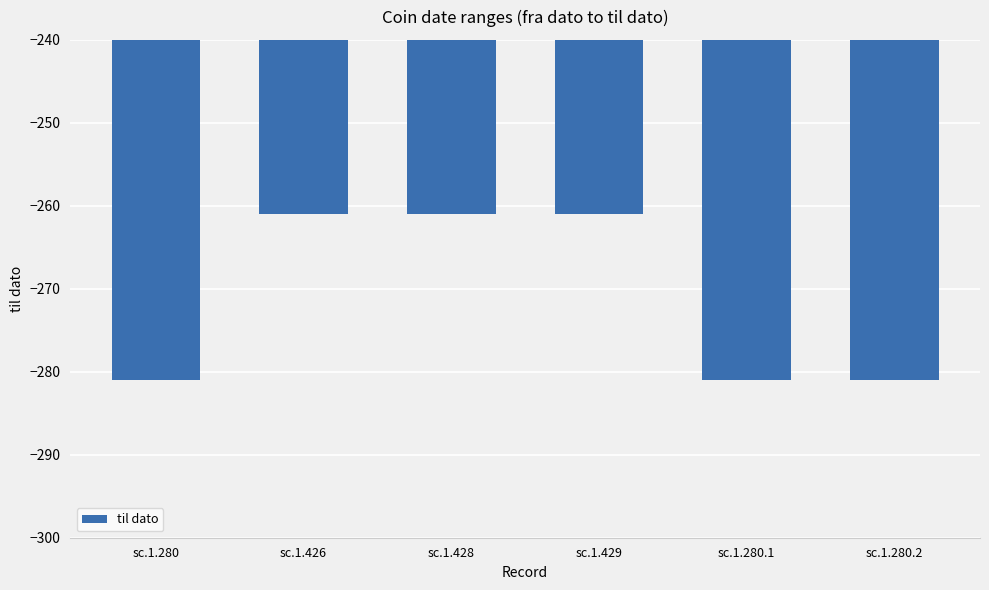

The chart shows a value of -281 at sc.1.280.2. True or false?

True